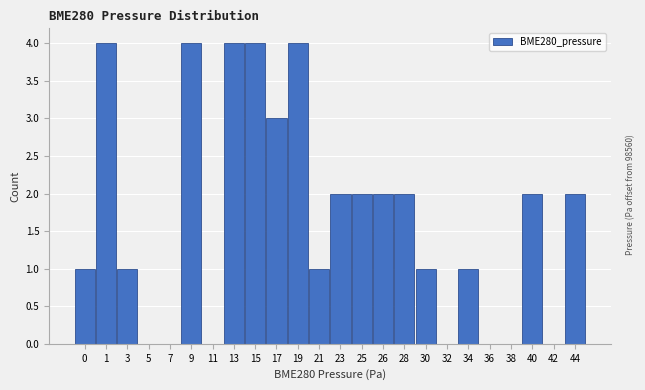

Reading left to right, list all the values displayed in this chart.

0=1	1=4	3=1	5=0	7=0	9=4	11=0	13=4	15=4	17=3	19=4	21=1	23=2	25=2	26=2	28=2	30=1	32=0	34=1	36=0	38=0	40=2	42=0	44=2